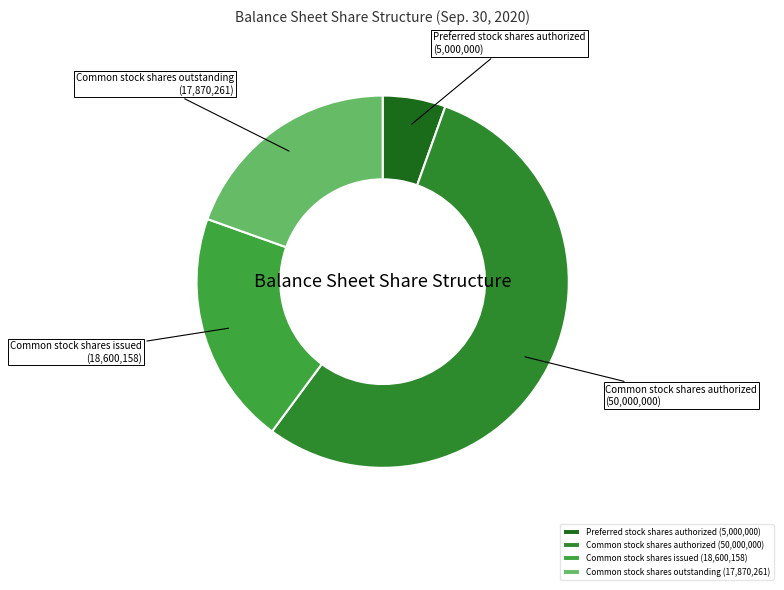

Is it true that Common stock shares outstanding is 20% of the pie?

True